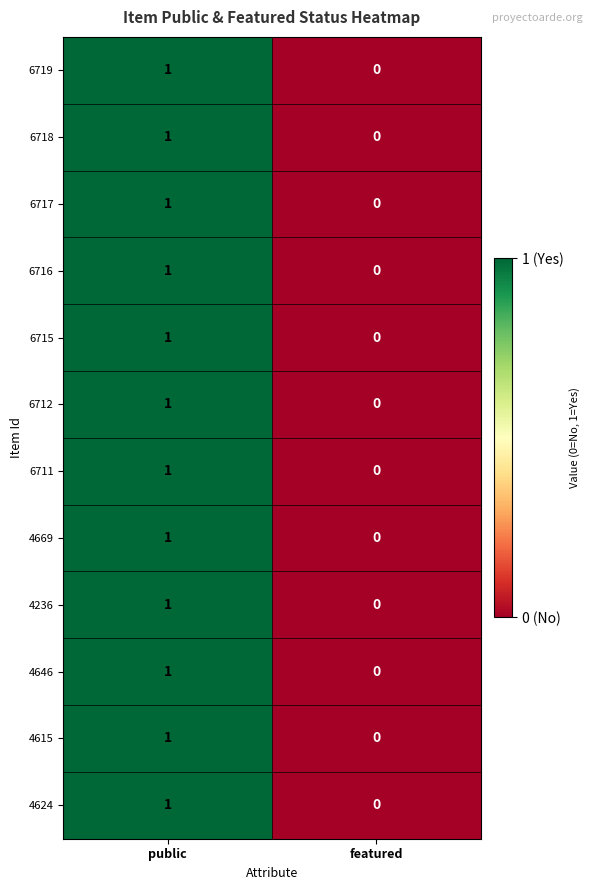

Which label corresponds to the largest value in the chart?

public